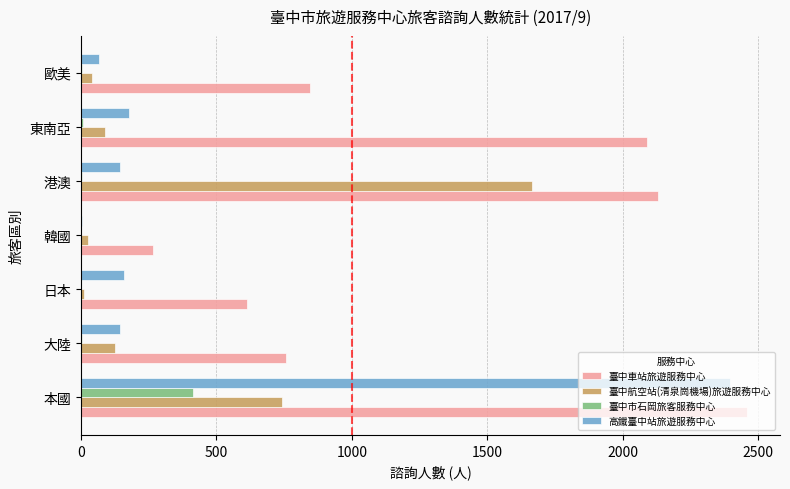

Is it true that 臺中車站旅遊服務中心 equals 1019 at 本國?

False